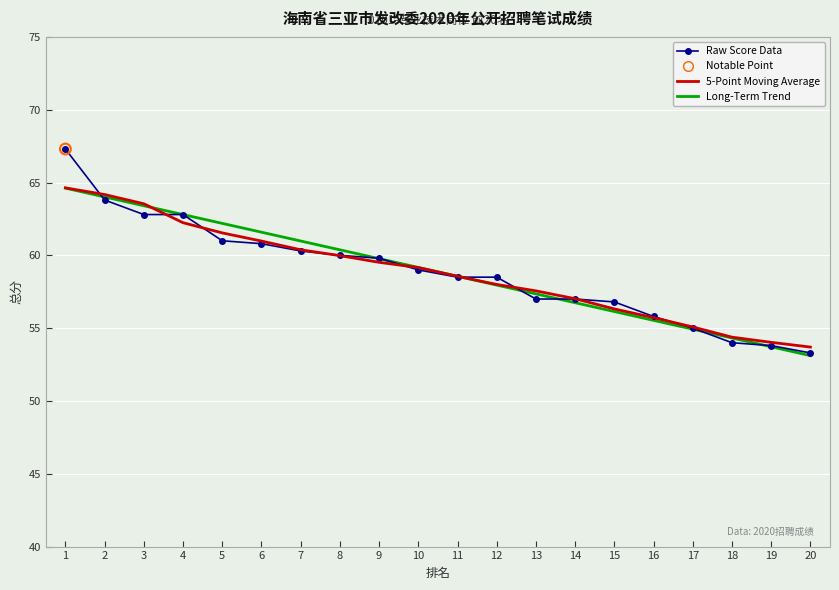

Between 9 and 17, which series saw the biggest shift?

Long-Term Trend